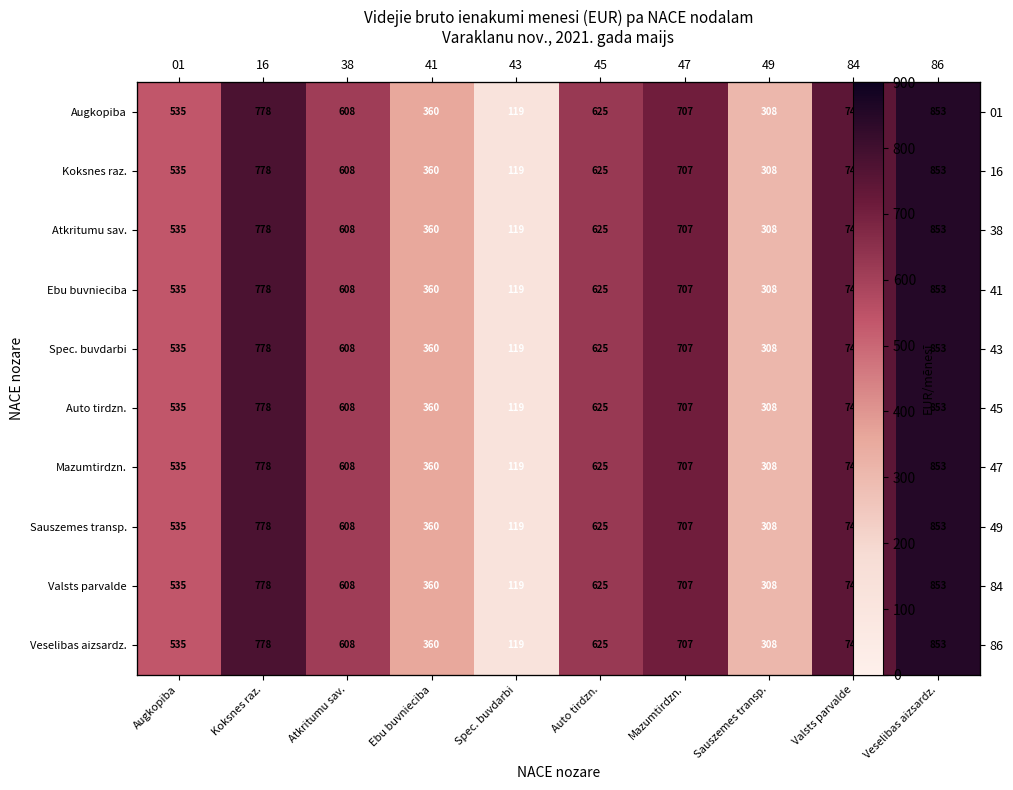

How many series are shown in this chart?

10